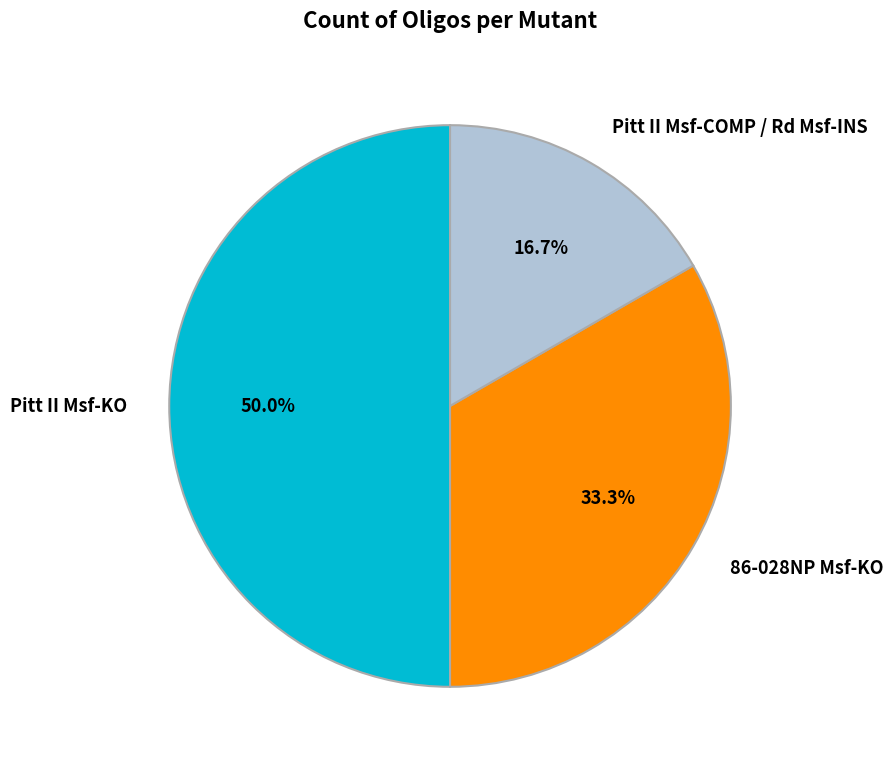

Which slice is the largest?

Pitt II Msf-KO